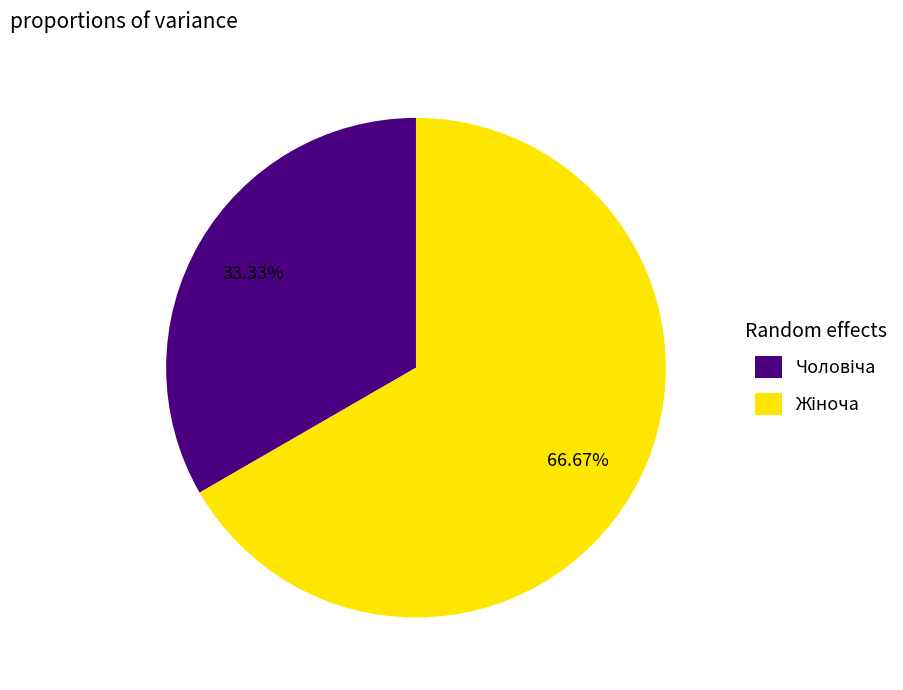

Does any single category account for the majority?

Yes